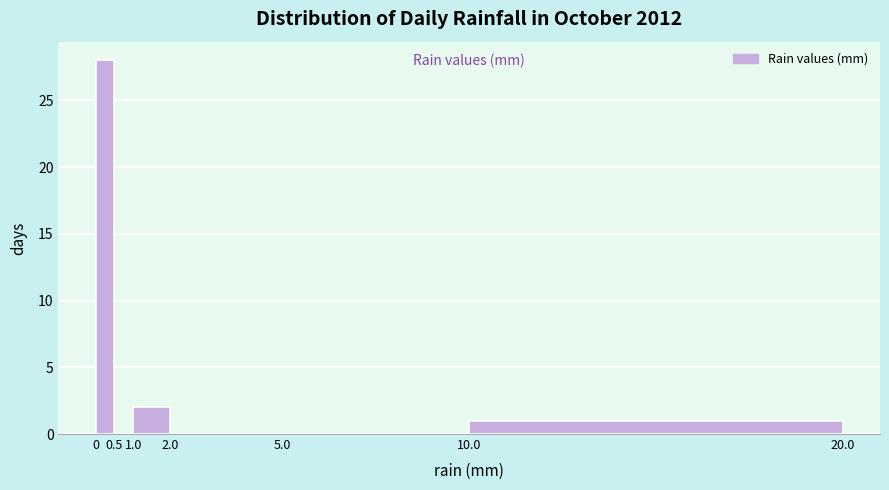

Over which range of the x-axis is the bar tallest?

0 to 0.5